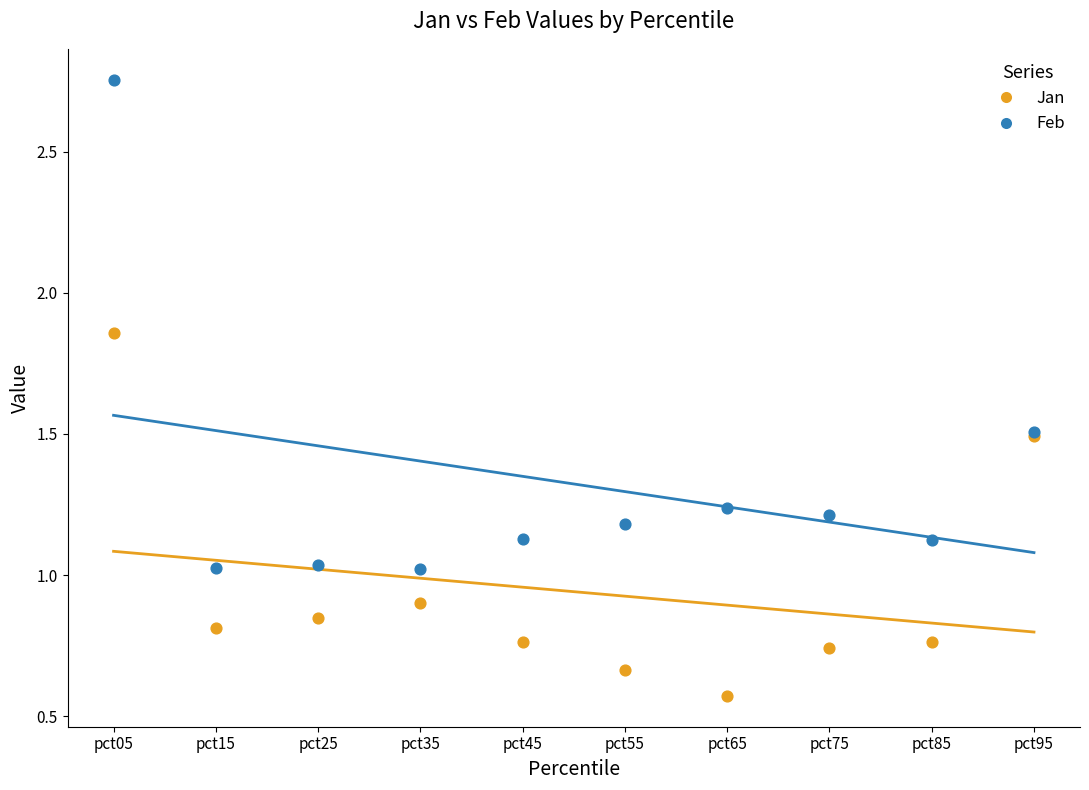

Which series has the largest Y range (max minus min)?

Feb